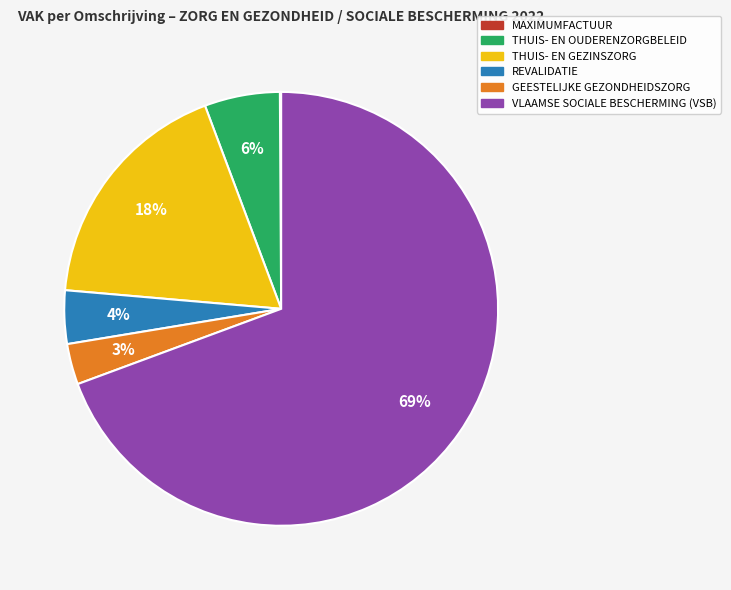

Does VLAAMSE SOCIALE BESCHERMING (VSB) represent more than half of the total?

Yes